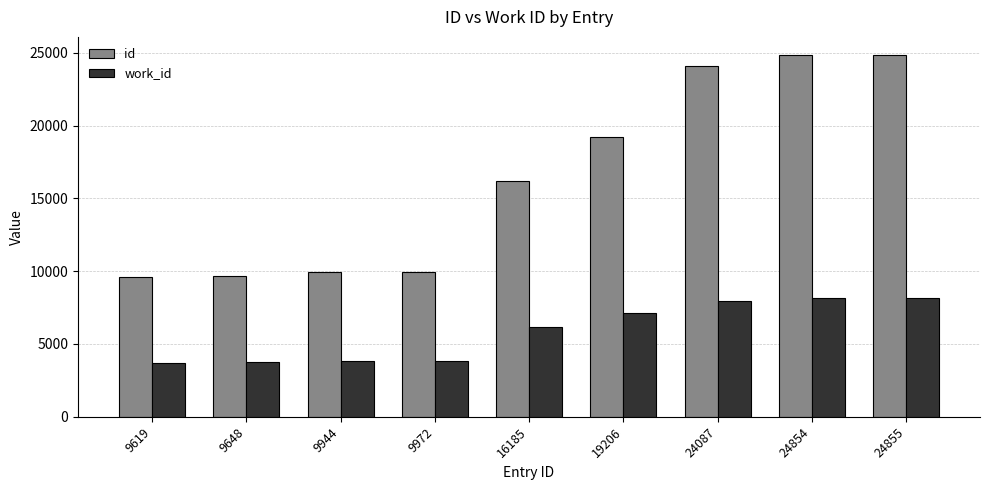

Is the value of id at 19206 greater than the value of work_id at 24855?

Yes